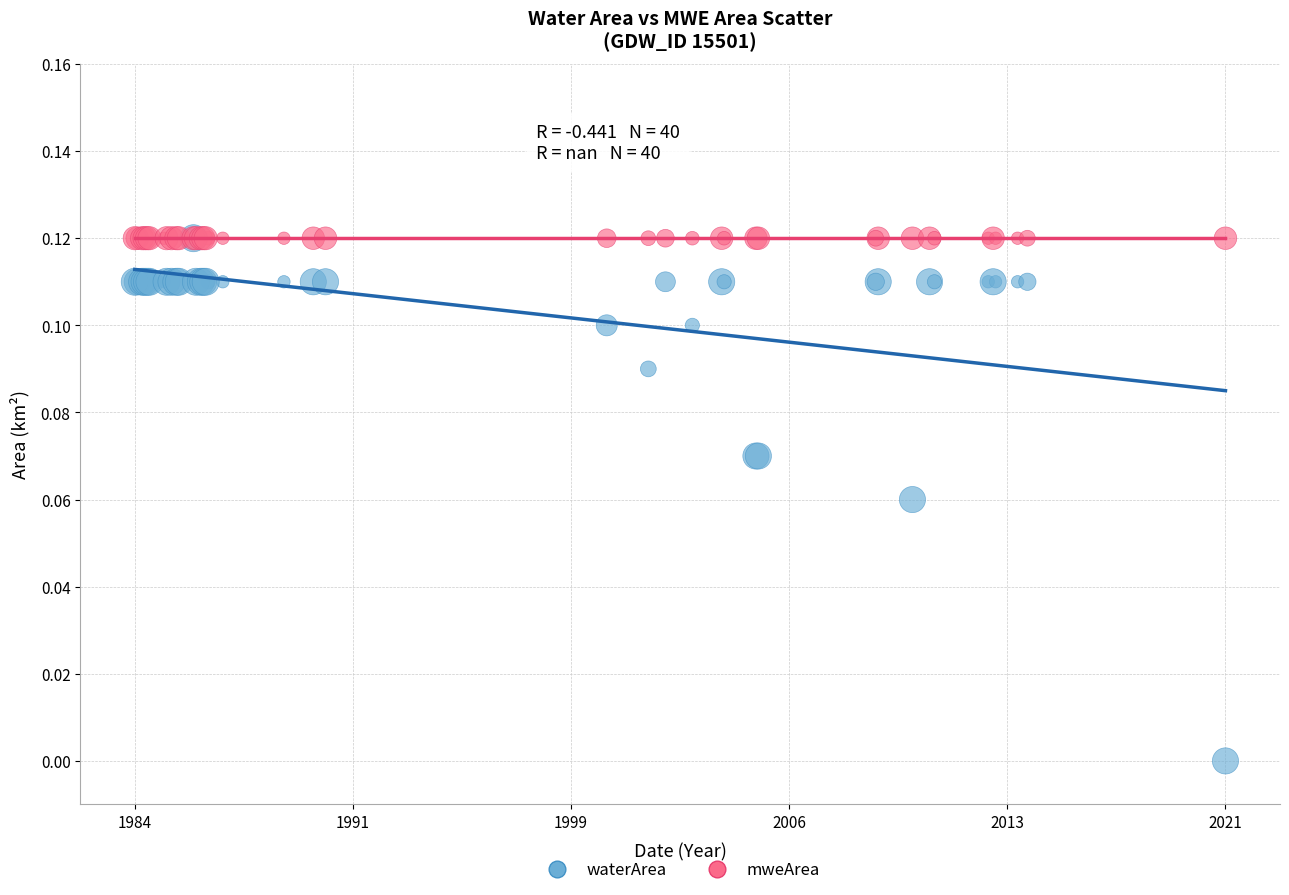

What are all the series names shown in the legend?

waterArea, mweArea